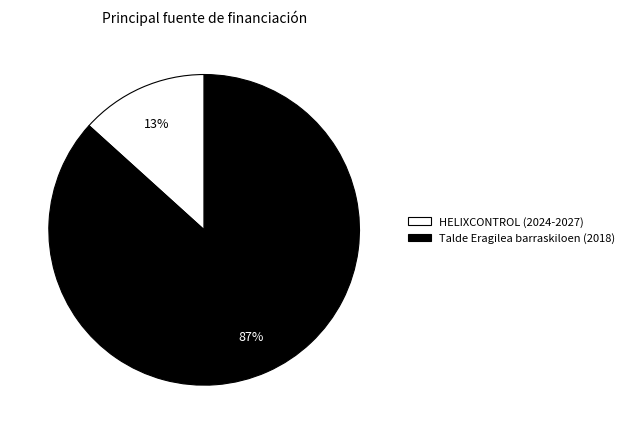

What is the majority slice?

Talde Eragilea barraskiloen (2018)